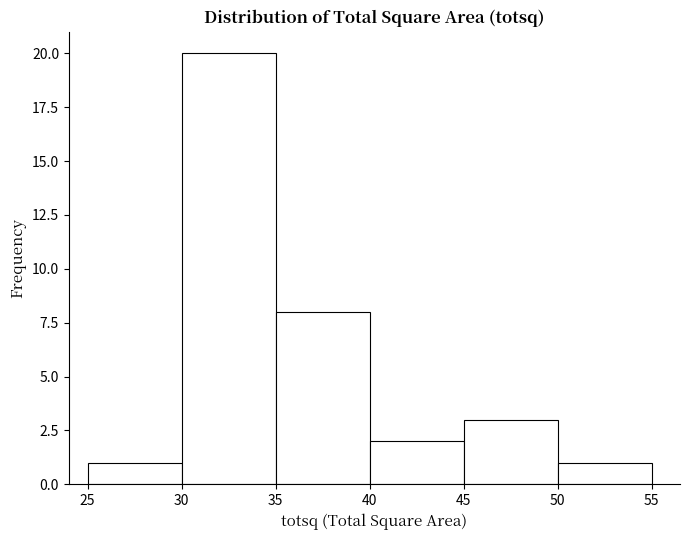

What is the height of the bar covering 50 to 55 on the x-axis? The values are not printed on the chart, so give them approximately, as read against the axis.

1